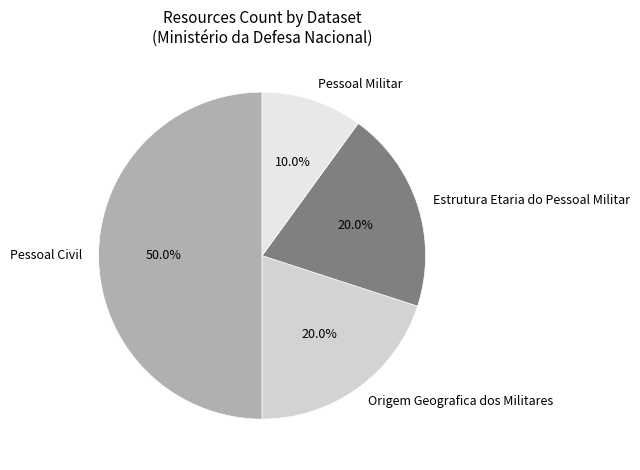

Which category has the biggest portion of the pie?

Pessoal Civil